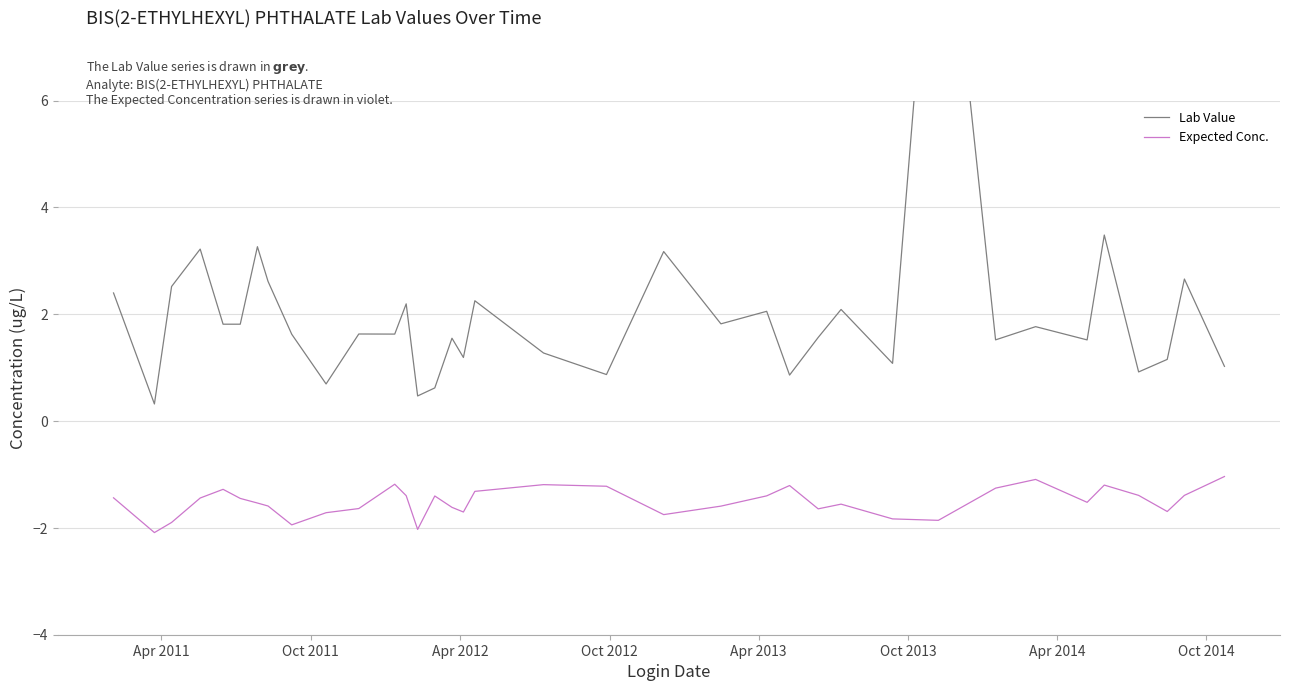

True or false: Lab Value and Expected Conc. cross at least once.

False